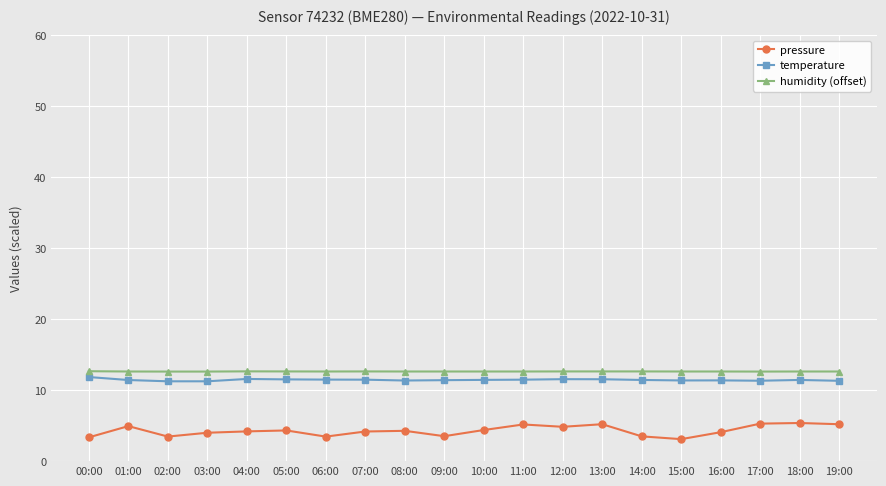

Which series has the widest spread of values?

pressure